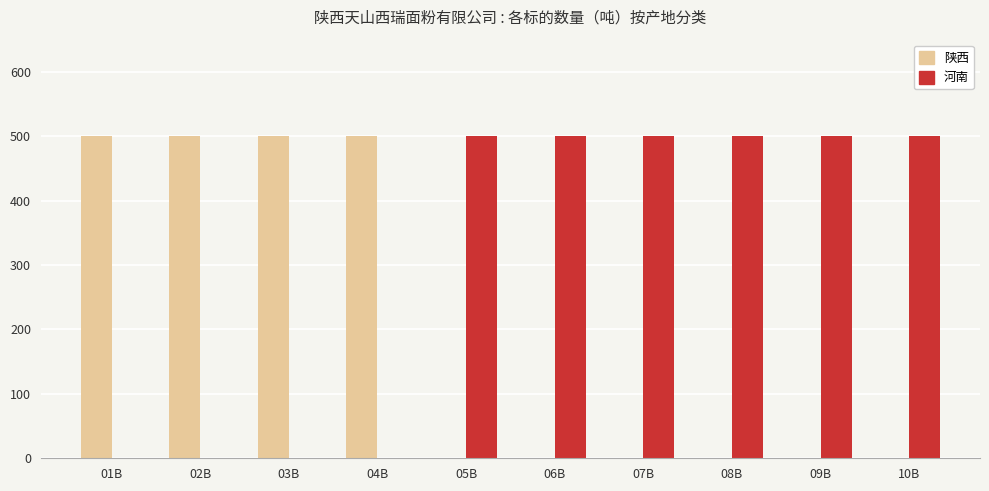

What is the maximum value shown in the chart?

500